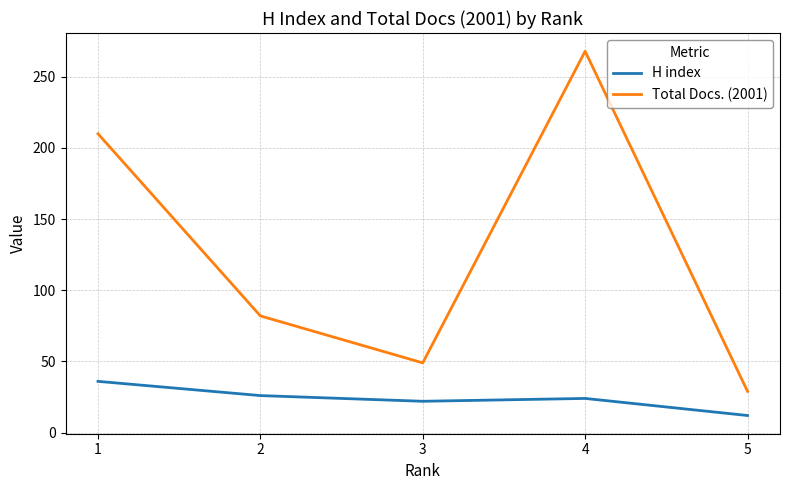

Rank the series by their maximum value, from highest to lowest.

Total Docs. (2001), H index